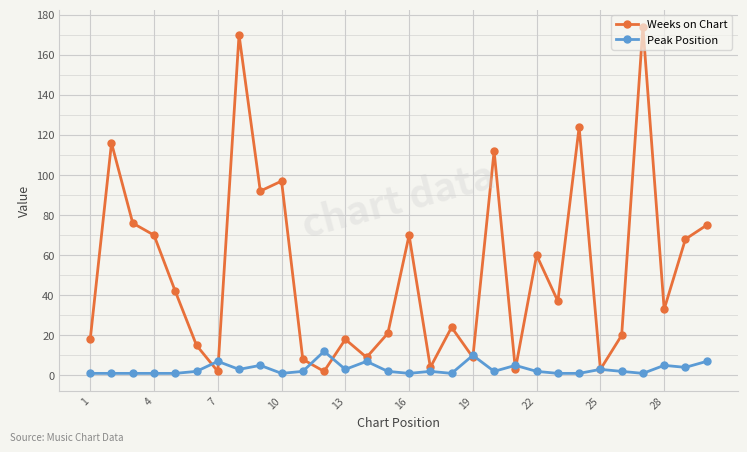

At how many categories does at least one series exceed 78?

7